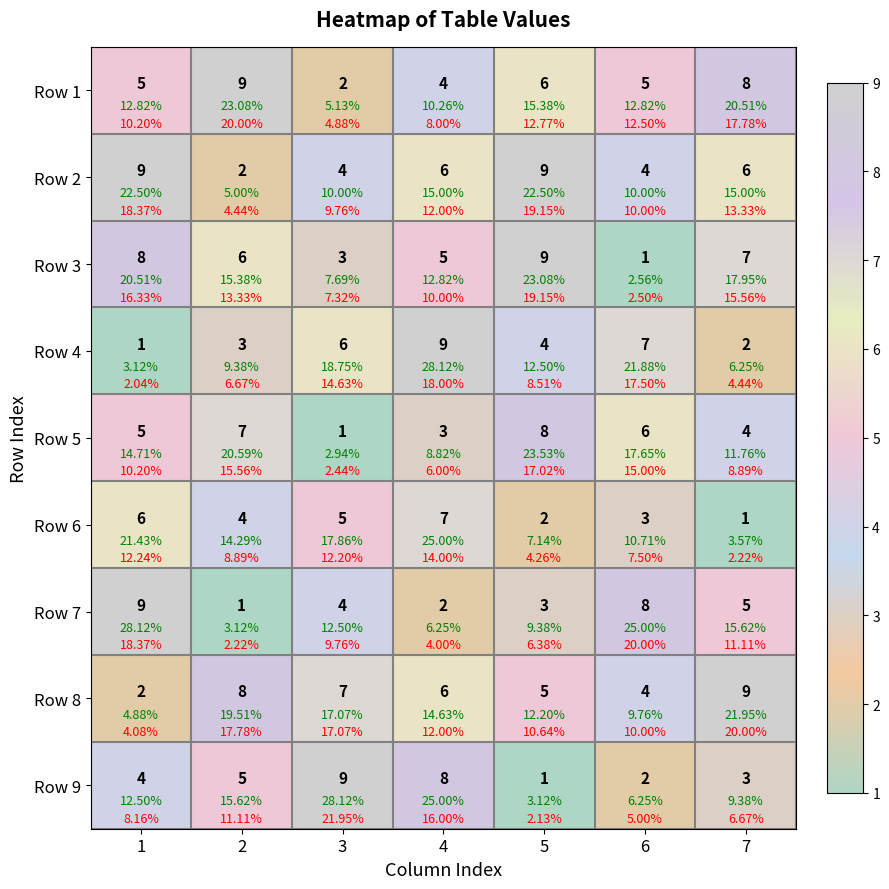

The value of Row 4 at 7 is 1. True or false?

False